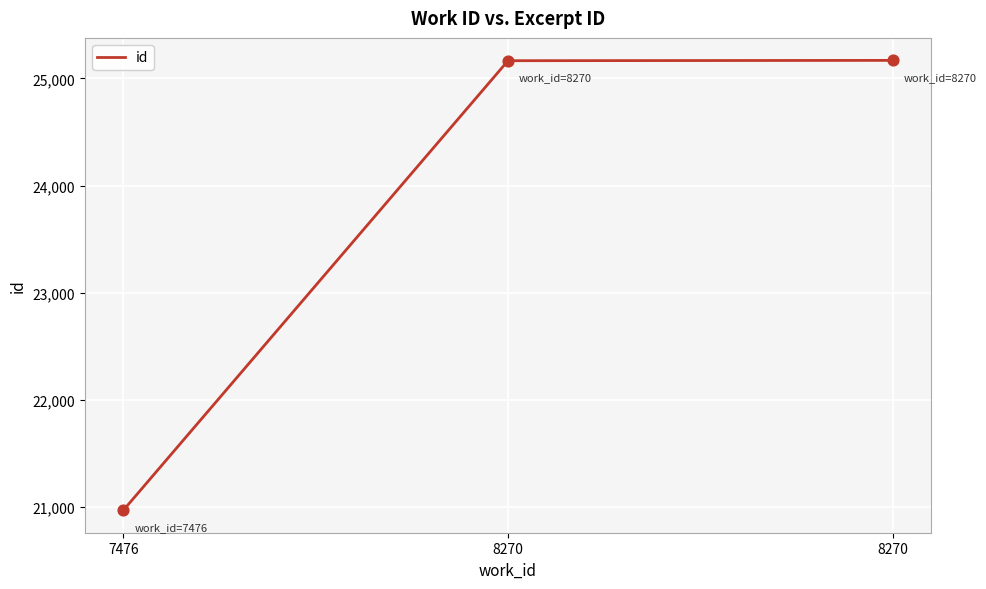

Between 7476 and 8270, which is larger?

8270